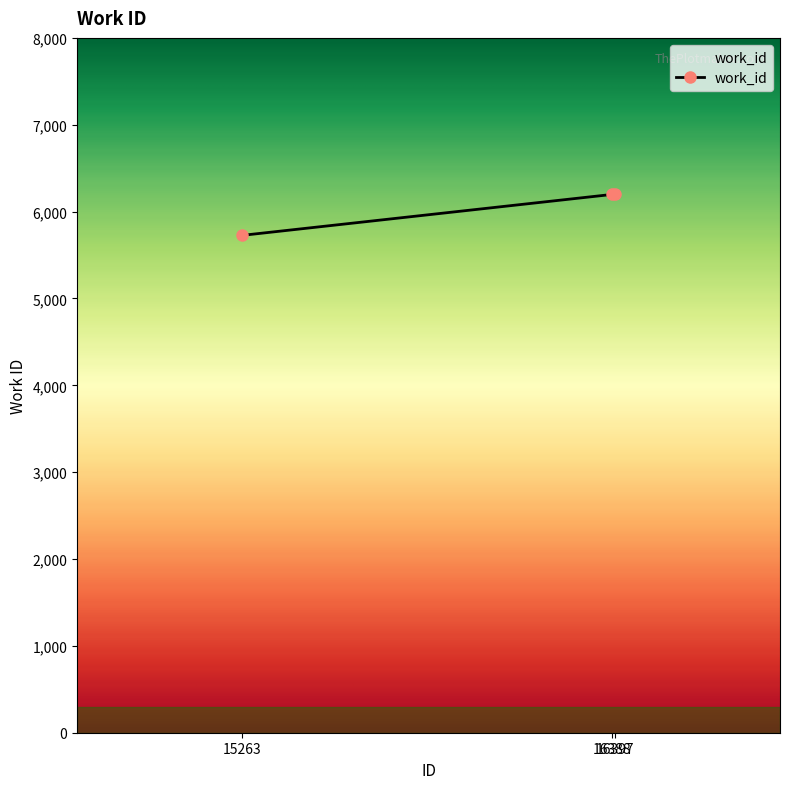

How many categories are shown in the chart?

3